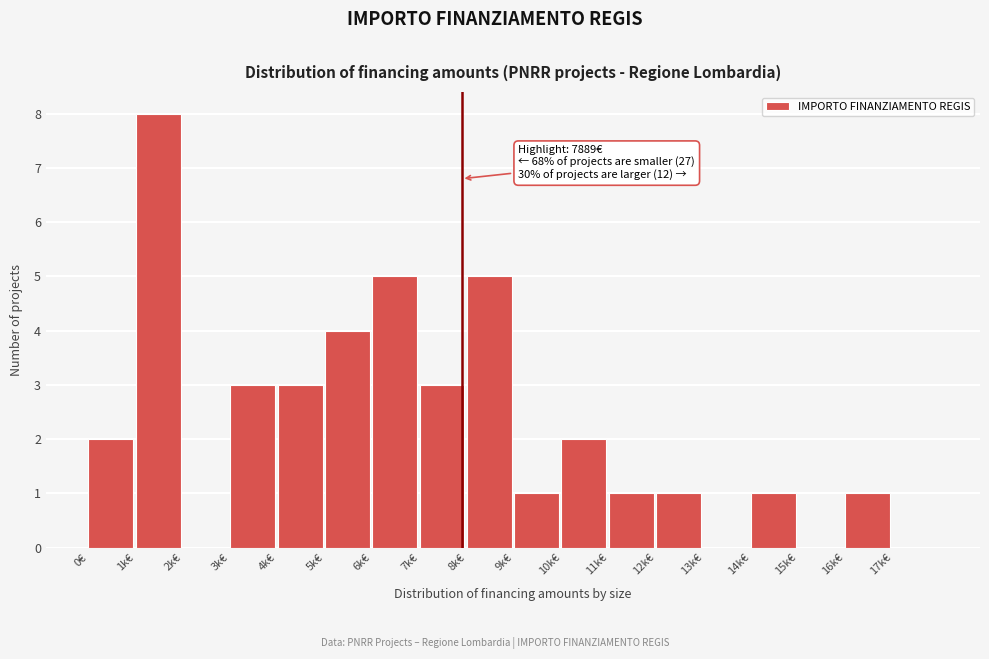

Reading left to right, list all the values displayed in this chart.

0€=2	1k€=8	2k€=0	3k€=3	4k€=3	5k€=4	6k€=5	7k€=3	8k€=5	9k€=1	10k€=2	11k€=1	12k€=1	13k€=0	14k€=1	15k€=0	16k€=1	17k€=0